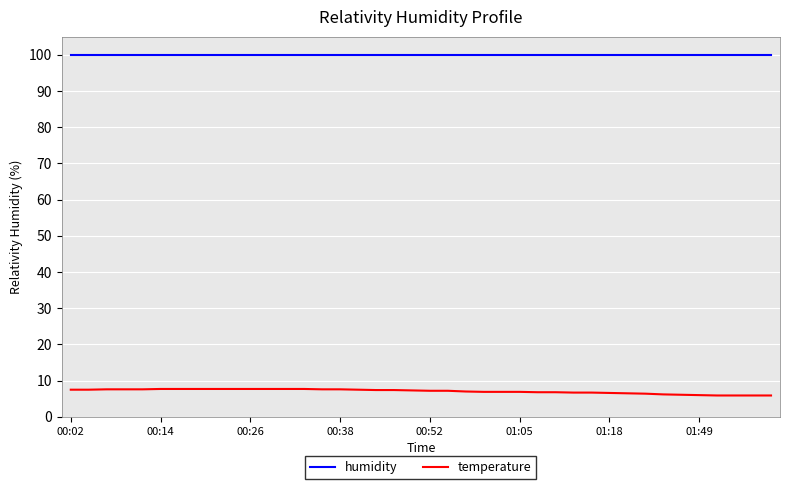

Which series has the largest total across all categories?

humidity